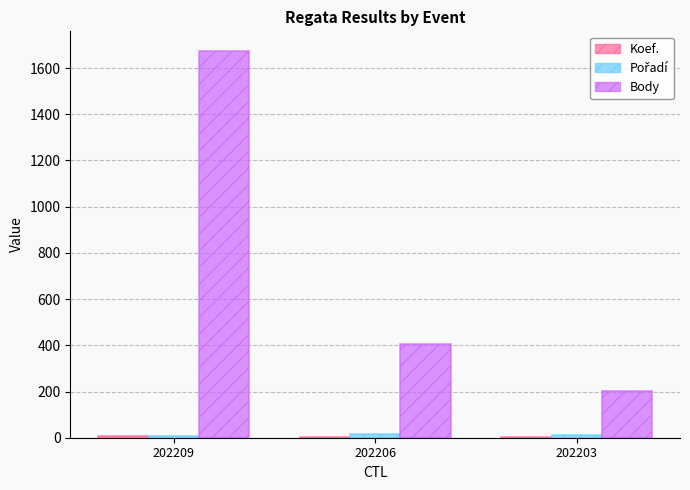

The value of Body at 202203 is 137. True or false?

False